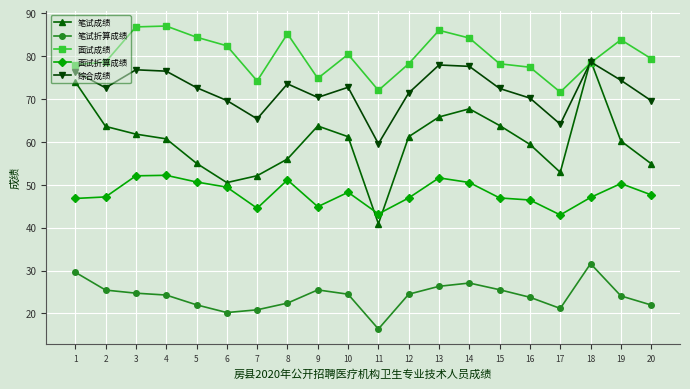

At which label does 面试成绩 first exceed 79?

3